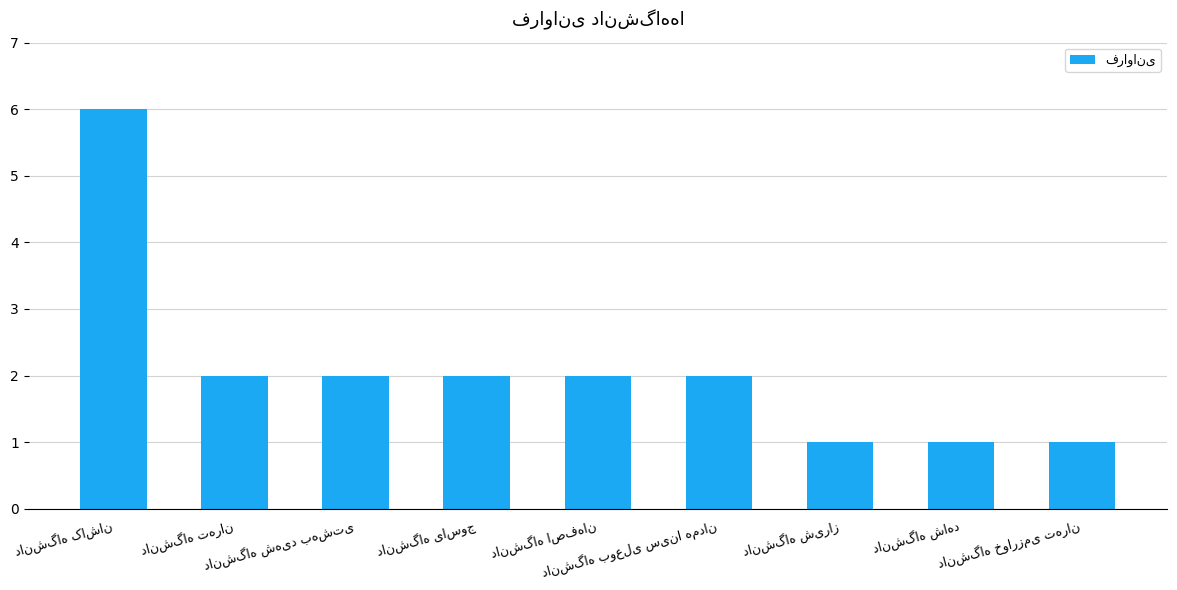

What is the difference between the second highest and minimum values?

1